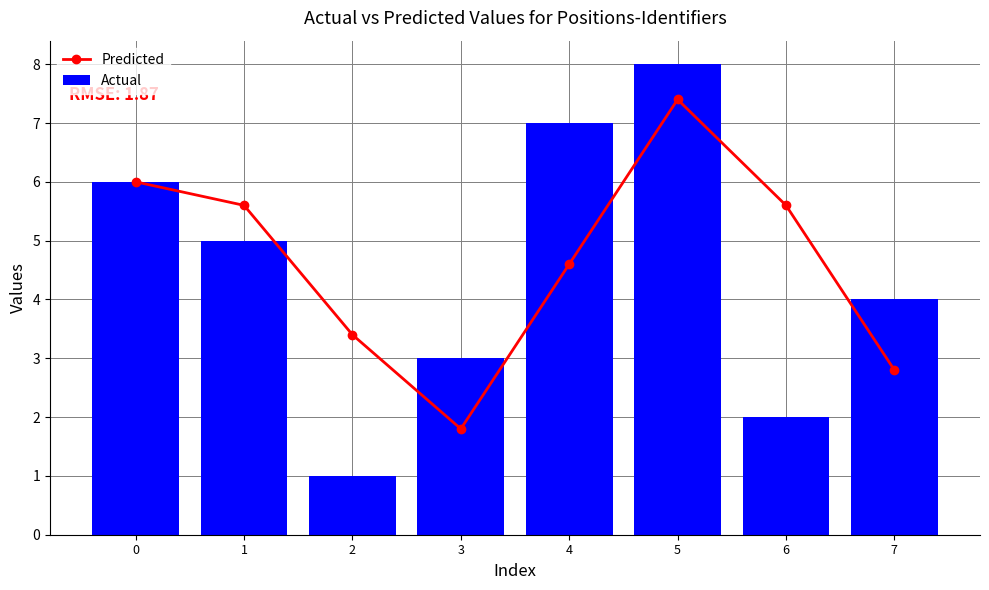

Read the Actual value at 0.

6